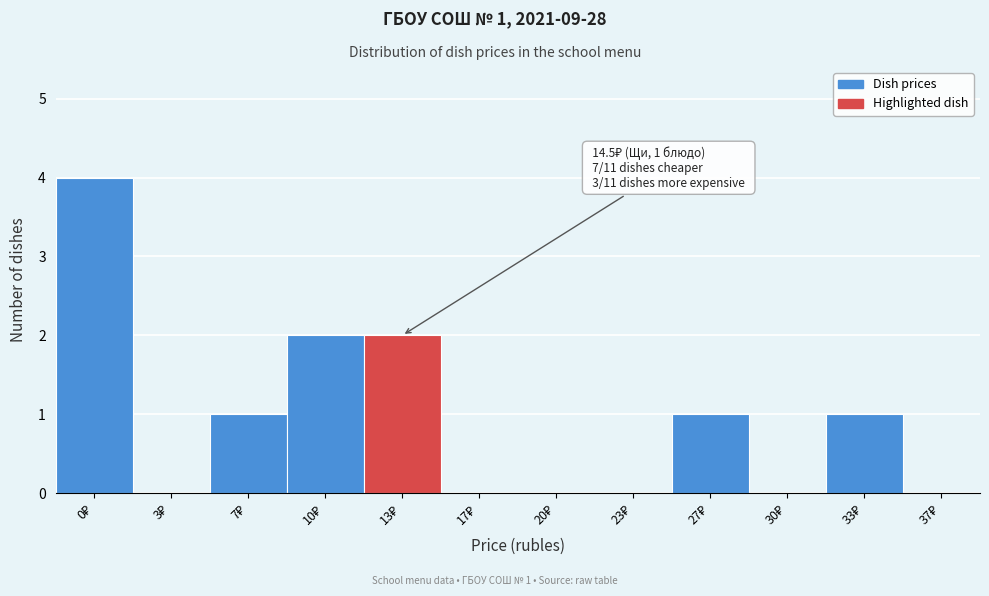

What is the sum of all values?

11